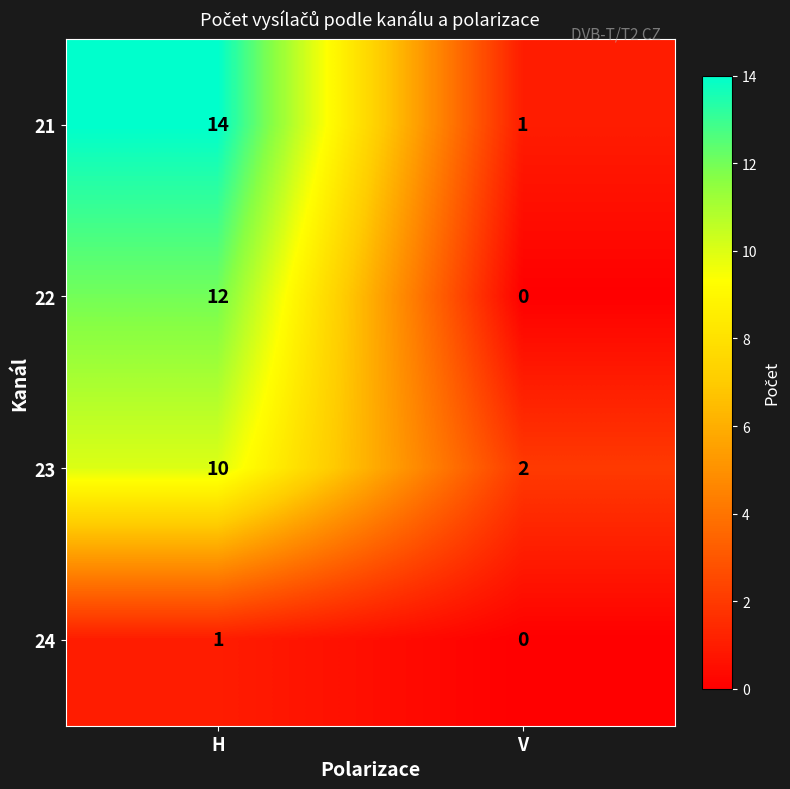

True or false: 23 has a value of 10 at H.

True